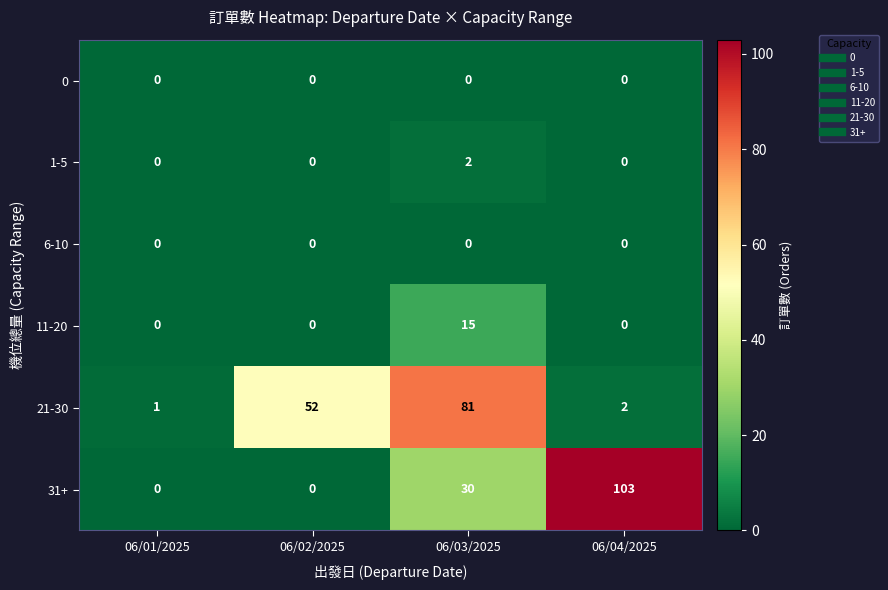

Which category has the highest value in the 11-20 series?

06/03/2025